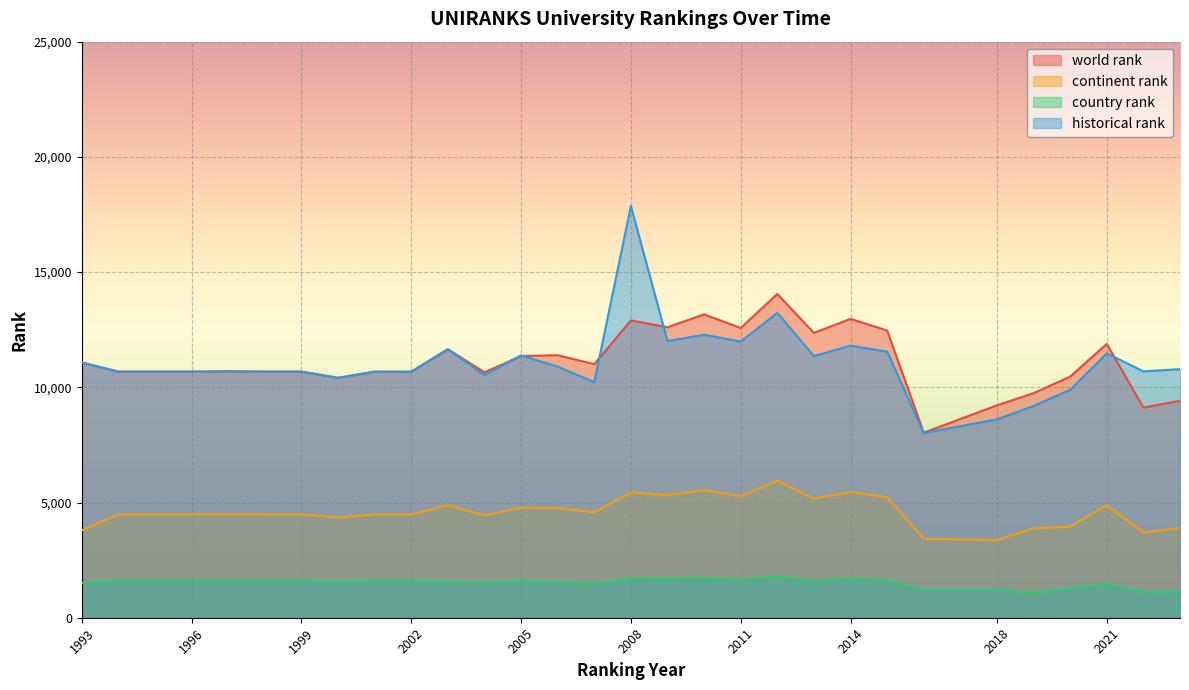

Reading left to right, extract all data points from this chart.

world rank: 1993=11076.0	1994=10680.0	1995=10680.0	1996=10680.0	1997=10695.0	1998=10680.0	1999=10680.0	2000=10411.0	2001=10680.0	2002=10675.0	2003=11653.0	2004=10652.0	2005=11355.0	2006=11394.0	2007=11004.0	2008=12904.0	2009=12608.0	2010=13164.0	2011=12574.0	2012=14051.0	2013=12363.0	2014=12970.0	2015=12464.0	2016=8032.0	2018=9217.0	2019=9745.0	2020=10464.0	2021=11885.0	2022=9120.0	2023=9420.0
continent rank: 1993=3790.0	1994=4484.0	1995=4484.0	1996=4484.0	1997=4490.0	1998=4484.0	1999=4484.0	2000=4354.0	2001=4484.0	2002=4481.0	2003=4881.0	2004=4447.0	2005=4776.0	2006=4758.0	2007=4570.0	2008=5438.0	2009=5320.0	2010=5539.0	2011=5269.0	2012=5946.0	2013=5162.0	2014=5461.0	2015=5220.0	2016=3430.0	2018=3373.0	2019=3877.0	2020=3955.0	2021=4881.0	2022=3708.0	2023=3889.0
country rank: 1993=1513.0	1994=1619.0	1995=1619.0	1996=1619.0	1997=1617.0	1998=1619.0	1999=1619.0	2000=1570.0	2001=1619.0	2002=1618.0	2003=1563.0	2004=1521.0	2005=1609.0	2006=1557.0	2007=1467.0	2008=1707.0	2009=1699.0	2010=1716.0	2011=1641.0	2012=1799.0	2013=1596.0	2014=1696.0	2015=1634.0	2016=1217.0	2018=1222.0	2019=1075.0	2020=1267.0	2021=1458.0	2022=1117.0	2023=1147.0
historical rank: 1993=11076.0	1994=10680.0	1995=10680.0	1996=10680.0	1997=10695.0	1998=10680.0	1999=10680.0	2000=10411.0	2001=10680.0	2002=10675.0	2003=11653.0	2004=10527.0	2005=11386.0	2006=10894.5	2007=10224.0	2008=17865.5	2009=12006.0	2010=12282.5	2011=11984.0	2012=13229.5	2013=11358.0	2014=11806.0	2015=11551.0	2016=8015.5	2018=8608.0	2019=9192.5	2020=9891.0	2021=11473.5	2022=10689.0	2023=10789.0